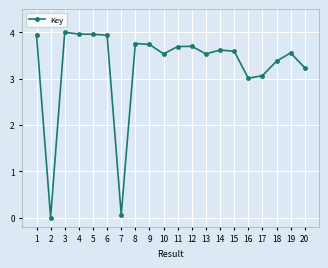

What is the value of the 17th point from the left?

3.1